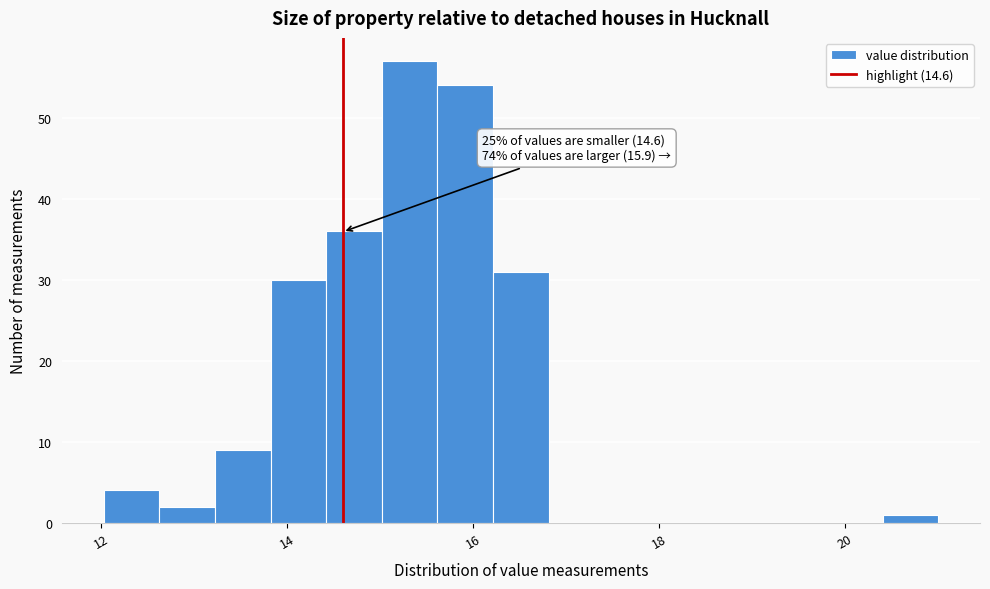

Read against the x-axis, roughly where is the centre of the tallest bar?

15.4